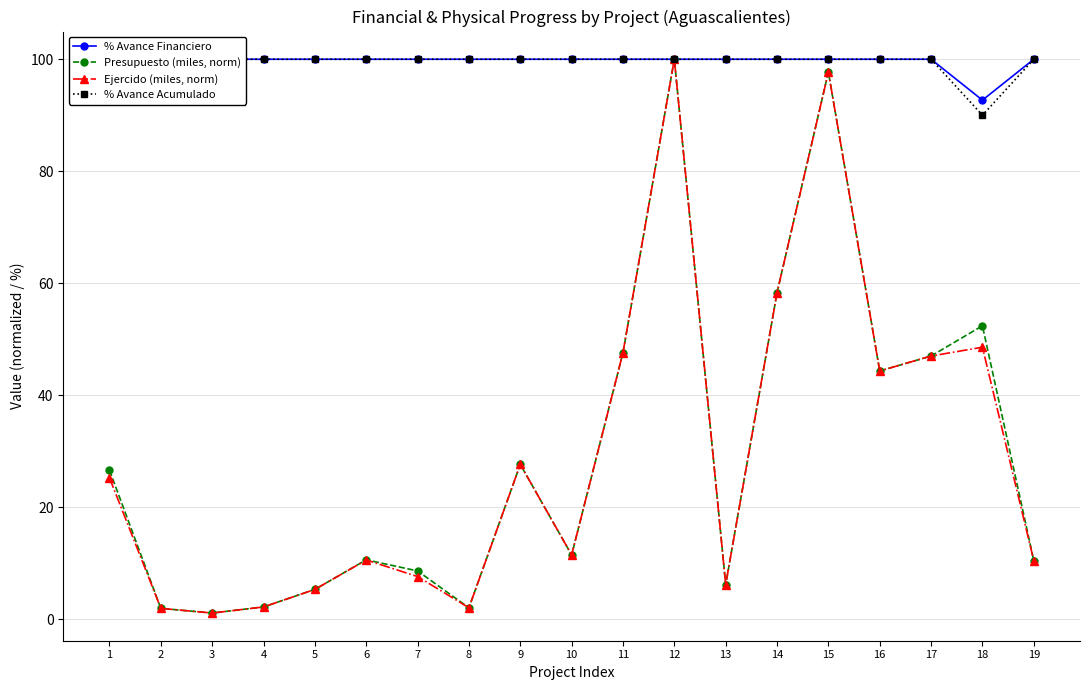

Which series has the widest spread of values?

Presupuesto (miles, norm)